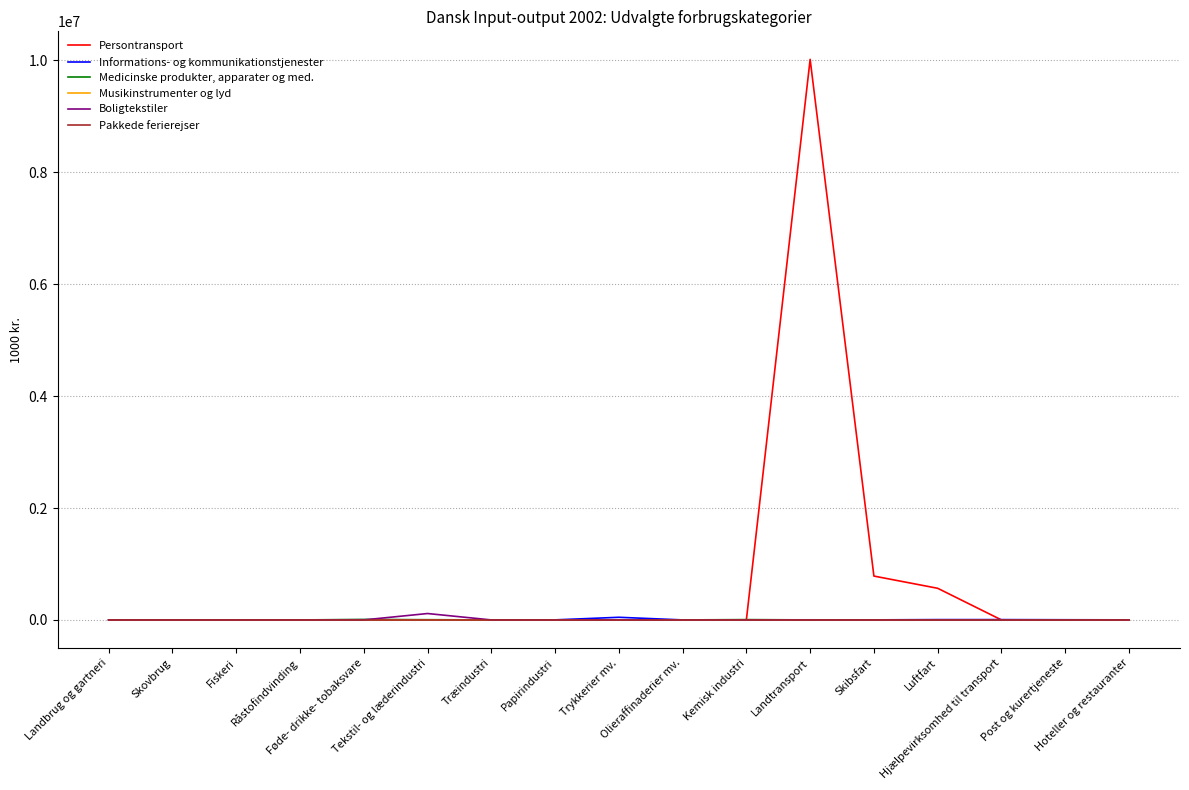

How many lines are shown in the chart?

6